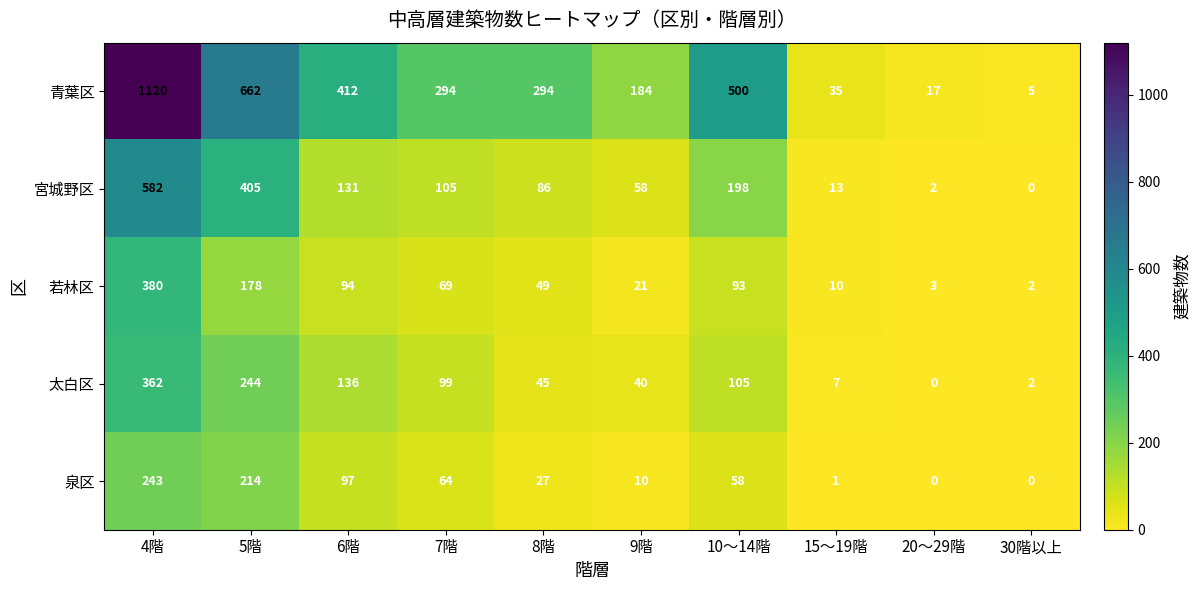

At which category is the sum across all series the highest?

4階